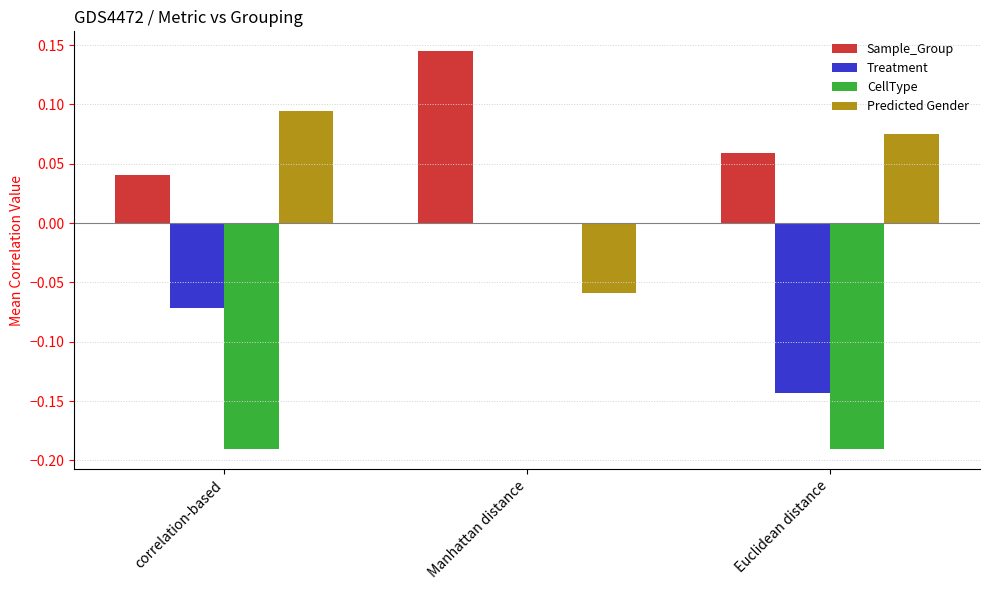

At which category is the sum across all series the highest?

Manhattan distance